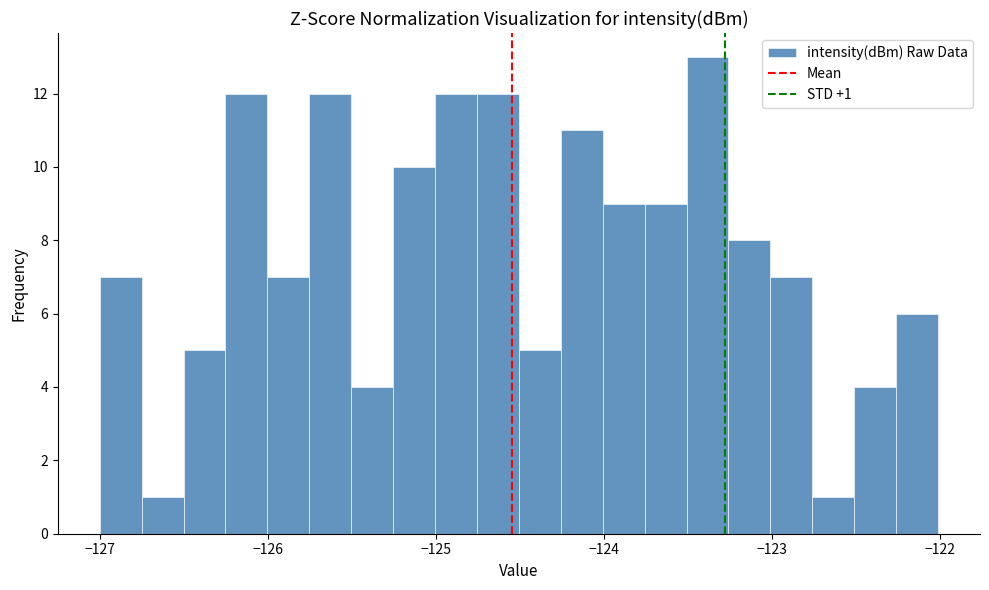

Around what value on the x-axis is the tallest bar? Give the approximate position of its centre, as read against the axis.

-123.4